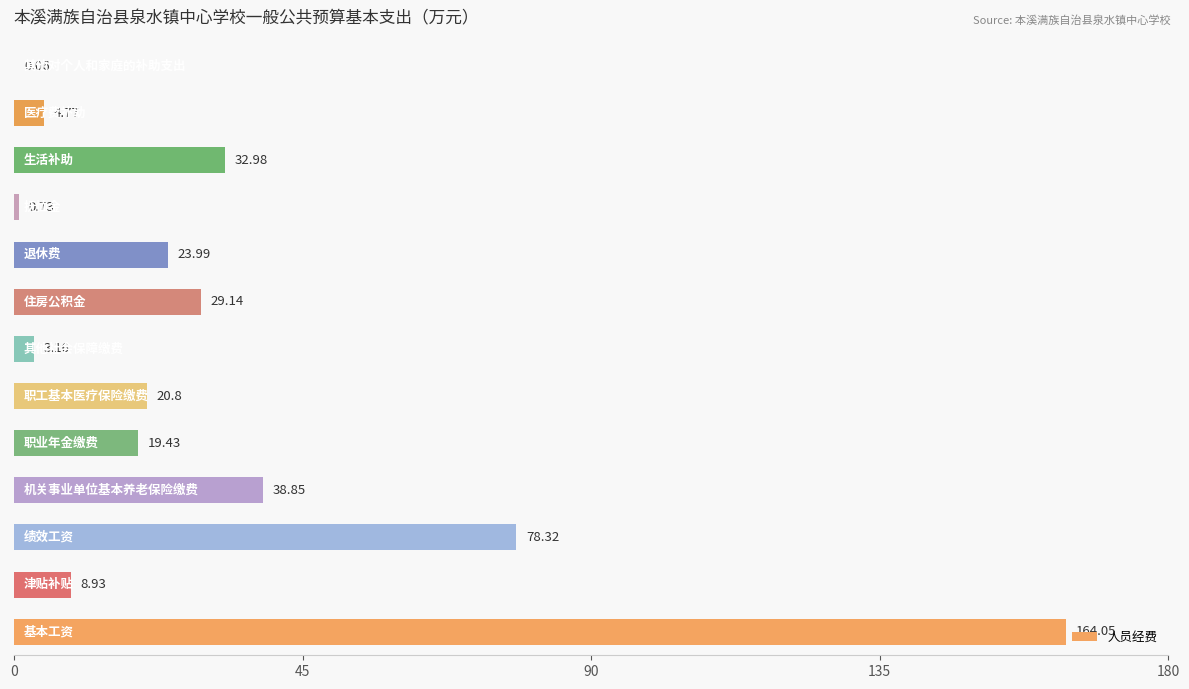

What is the sum of all values?

425.2